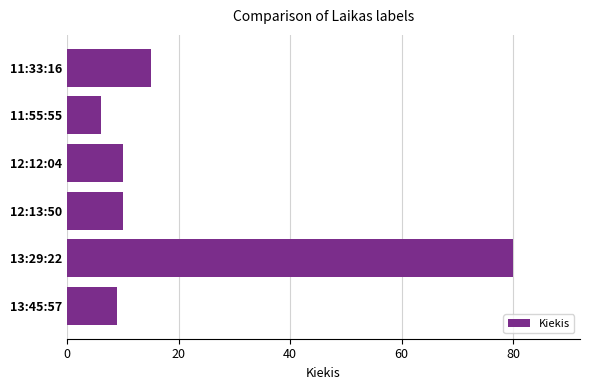

What is the maximum value shown in the chart?

80